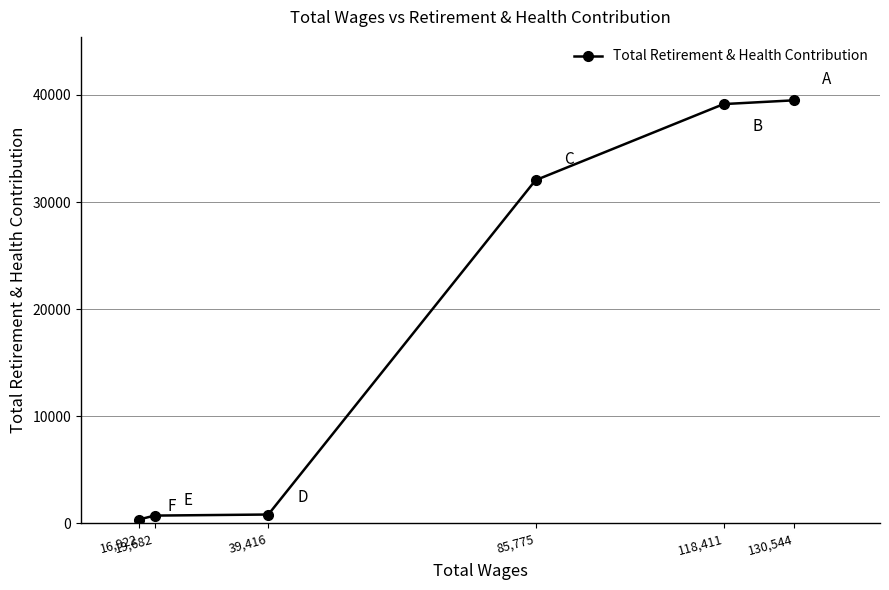

What position from the right is 16,922?

6